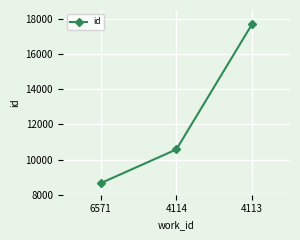

Which category has the highest value across all series?

4113